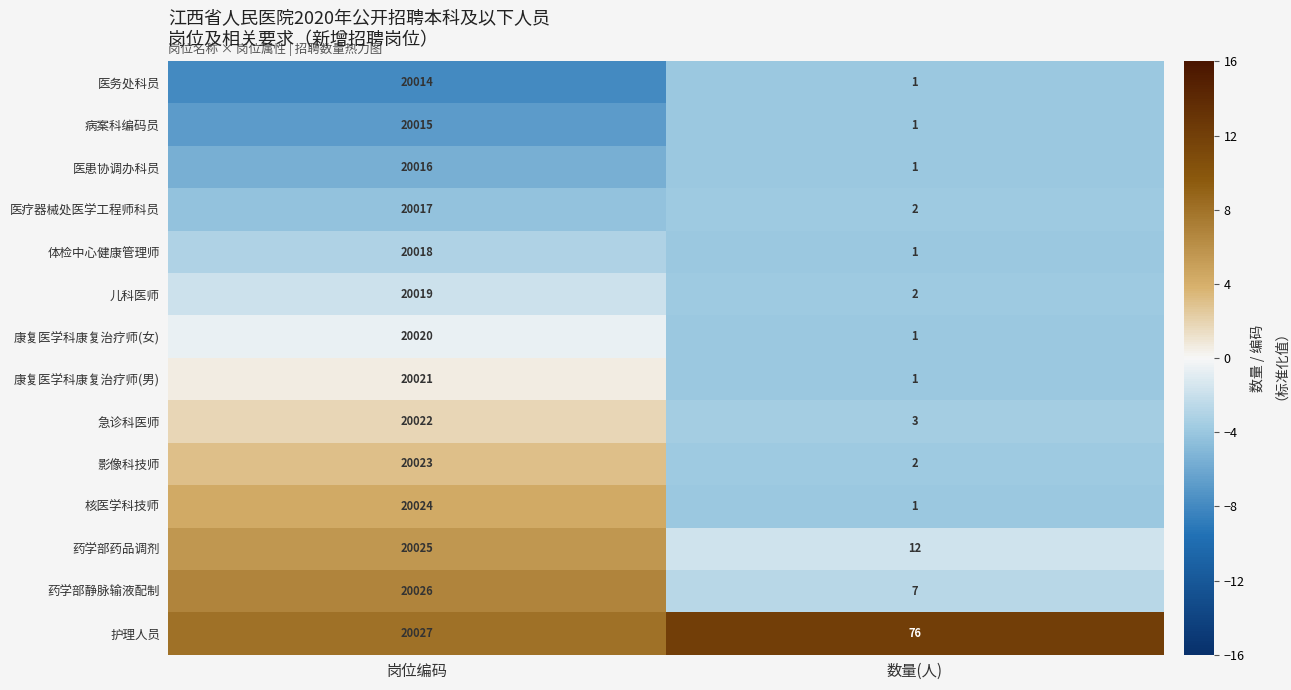

Reading right to left, transcribe all the data shown in this chart.

医务处科员: 1	20014
病案科编码员: 1	20015
医患协调办科员: 1	20016
医疗器械处医学工程师科员: 2	20017
体检中心健康管理师: 1	20018
儿科医师: 2	20019
康复医学科康复治疗师(女): 1	20020
康复医学科康复治疗师(男): 1	20021
急诊科医师: 3	20022
影像科技师: 2	20023
核医学科技师: 1	20024
药学部药品调剂: 12	20025
药学部静脉输液配制: 7	20026
护理人员: 76	20027